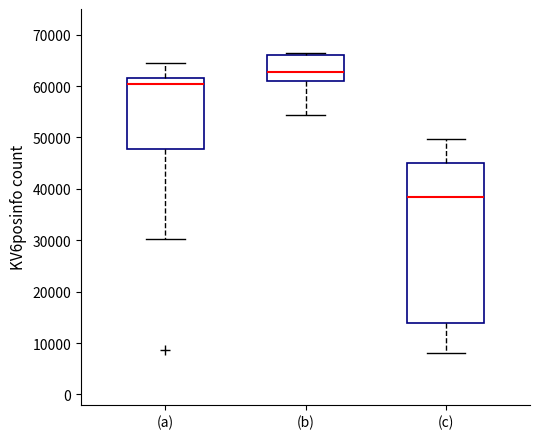

Comparing the boxes themselves (not the whiskers), which one is the tallest?

(c)